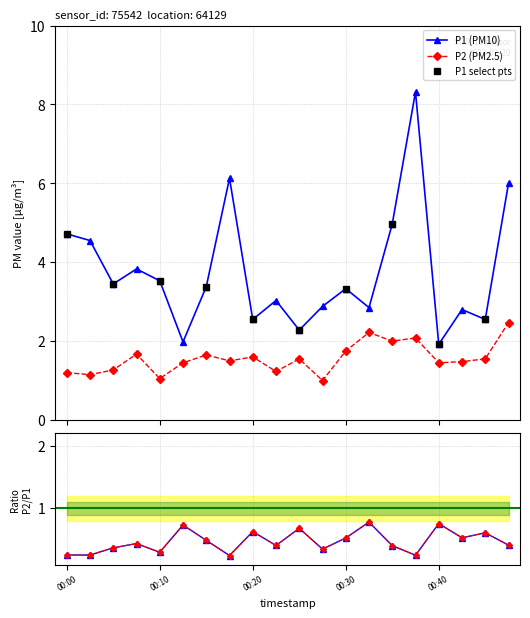

Is it true that P1 equals 3.4 at 00:15?

True